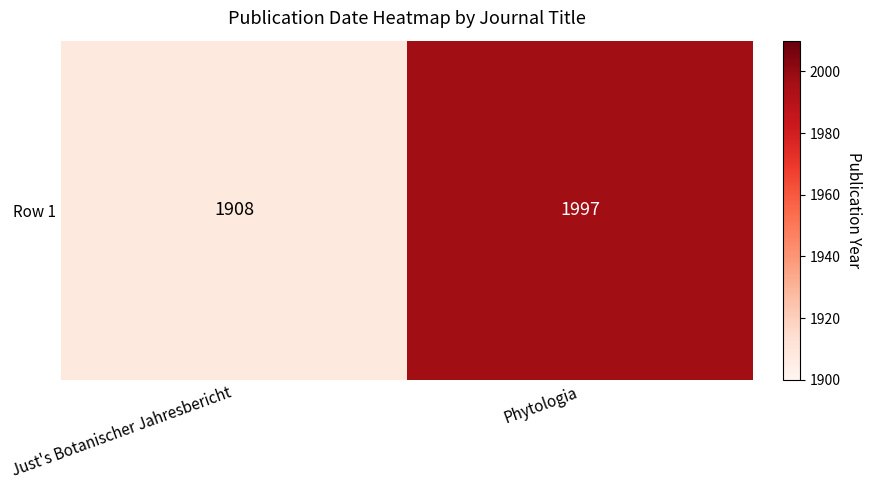

What is the sum of the values at Just's Botanischer Jahresbericht and Phytologia?

3905